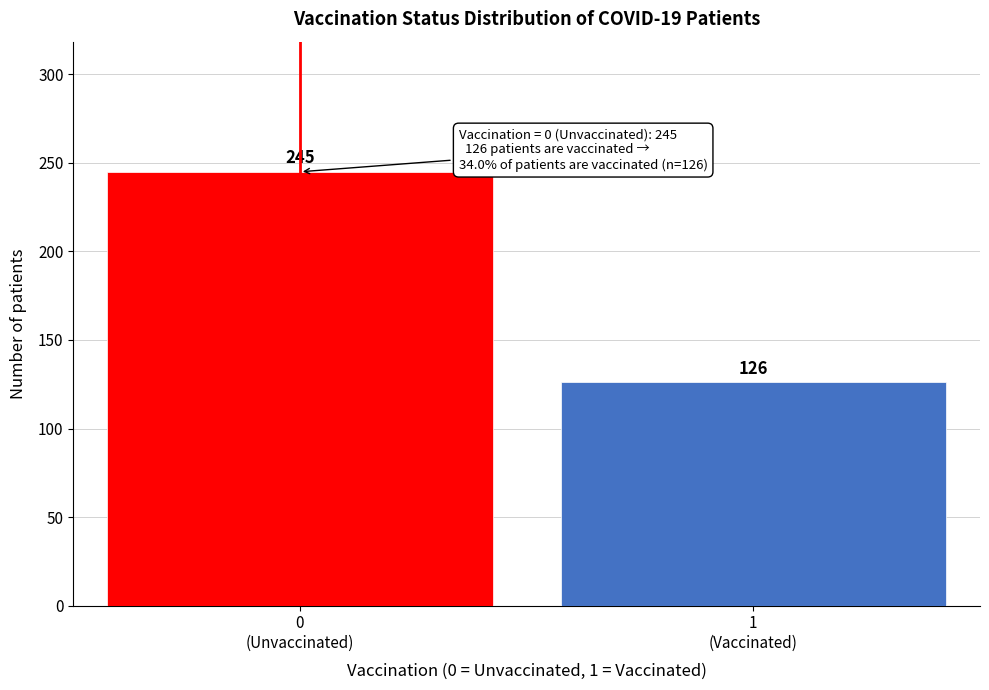

Reading left to right, what are all the values shown in this chart?

245	126